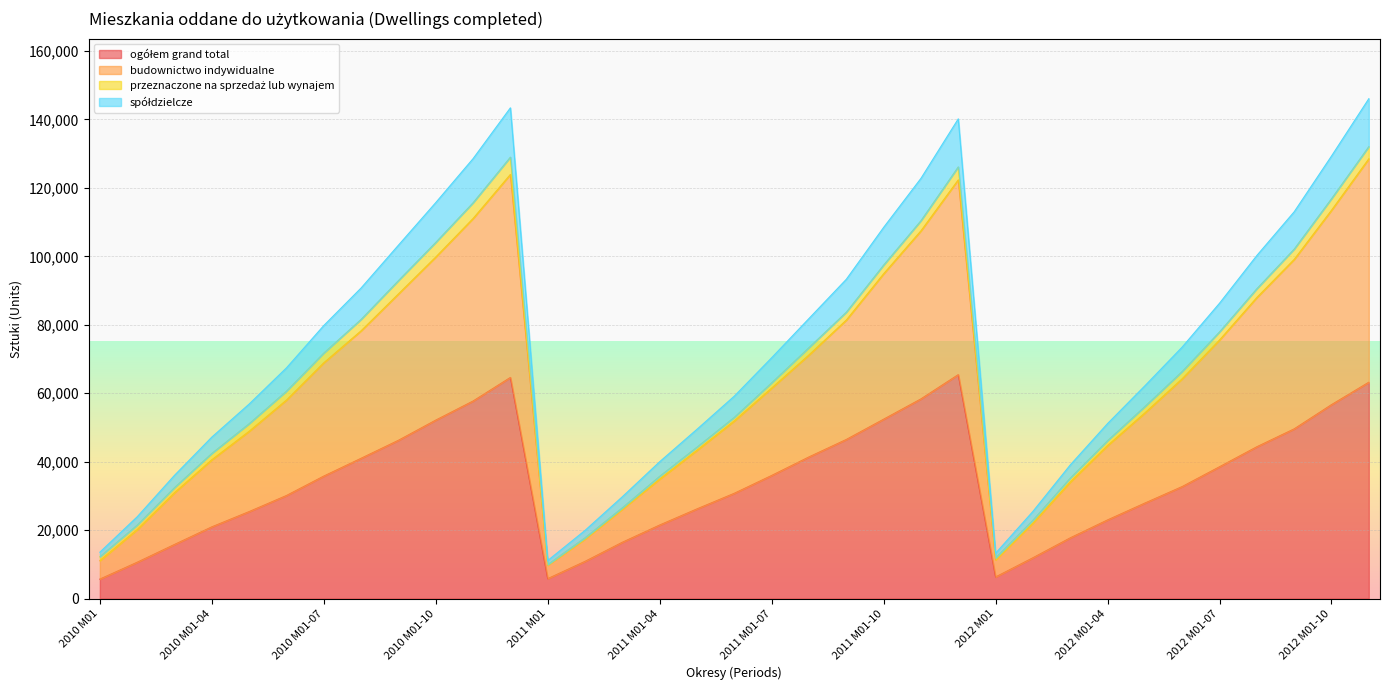

Between 2010 M01-02 and 2012 M01, which series saw the biggest shift?

spółdzielcze